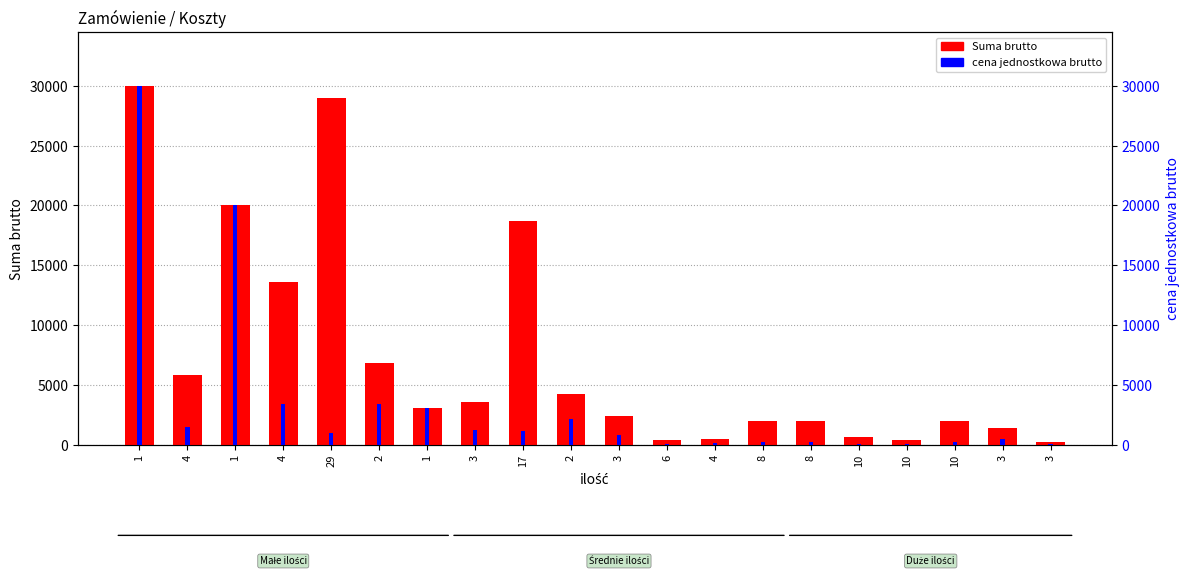

The cena jednostkowa brutto series shows 616 at 4. True or false?

False